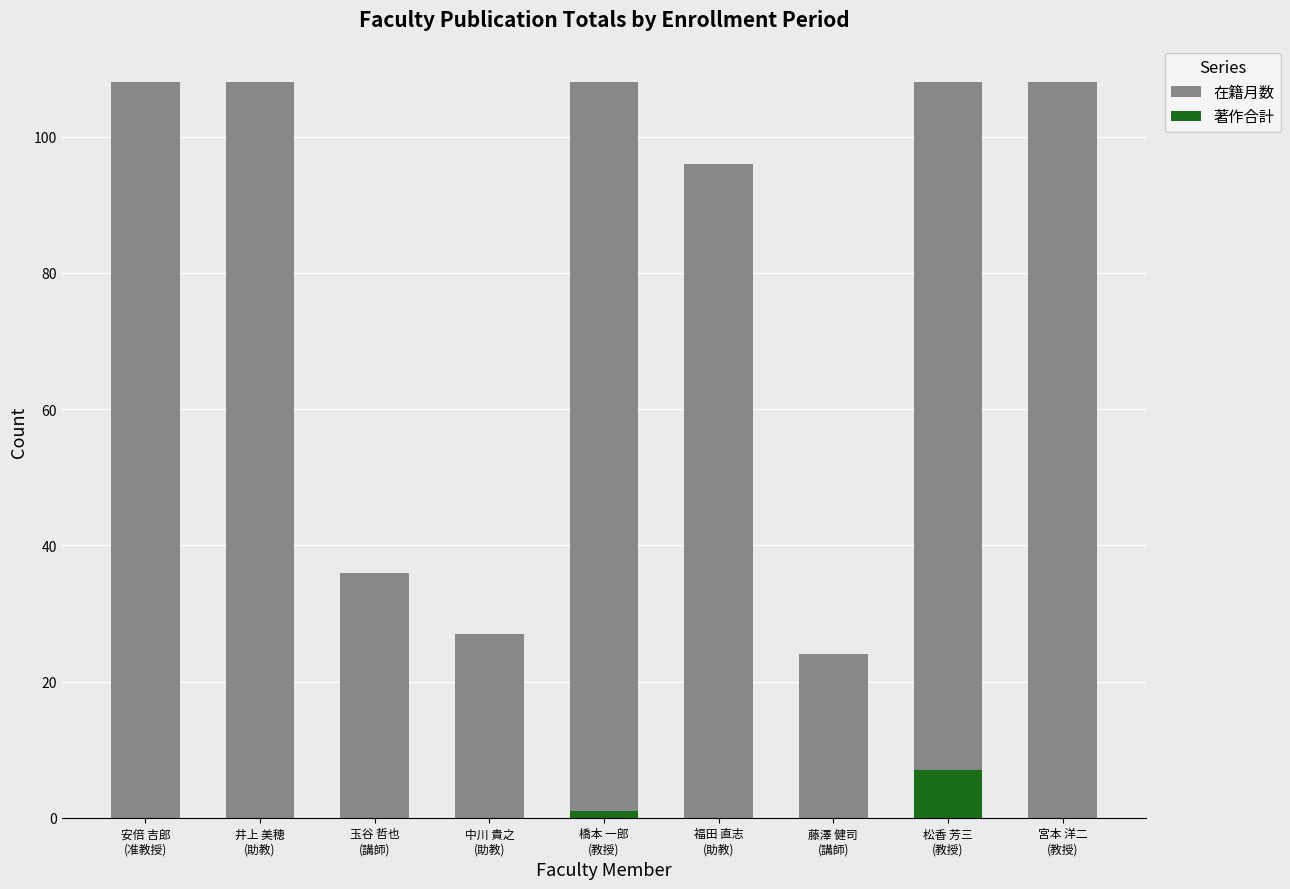

At 藤澤 健司
(講師), list the series in order from largest to smallest.

在籍月数, 著作合計